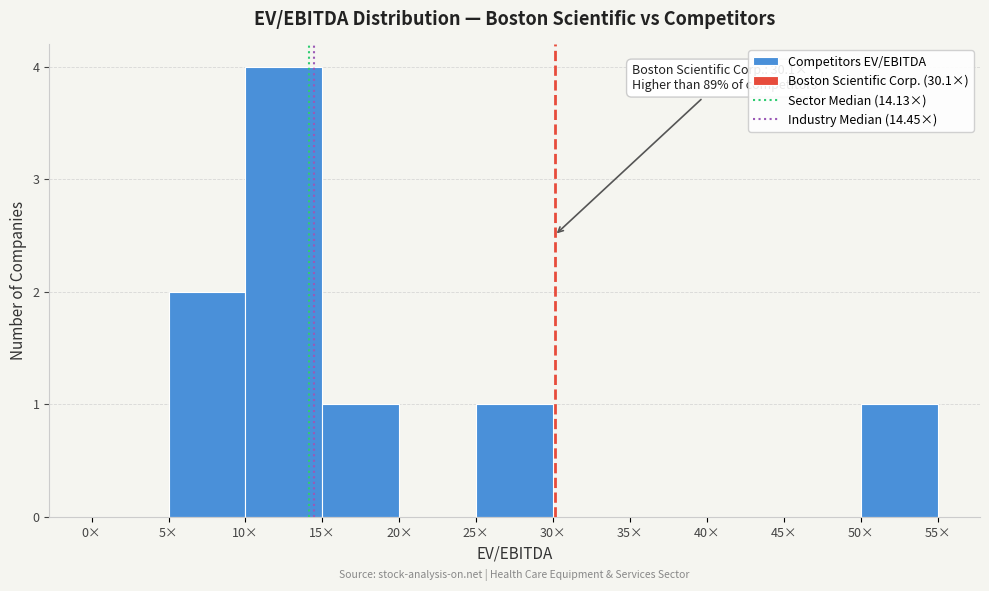

Which range on the x-axis has the tallest bar?

10 to 15